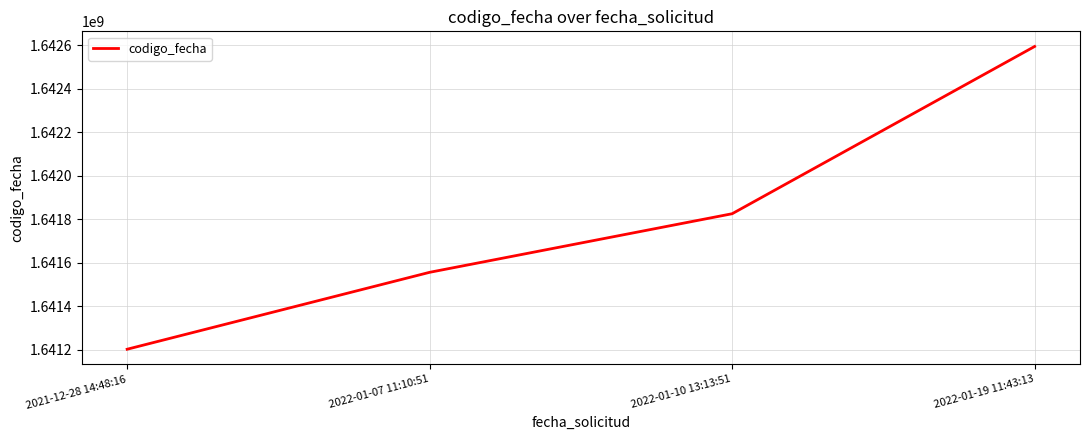

Which has a higher value, 2022-01-19 11:43:13 or 2021-12-28 14:48:16?

2022-01-19 11:43:13